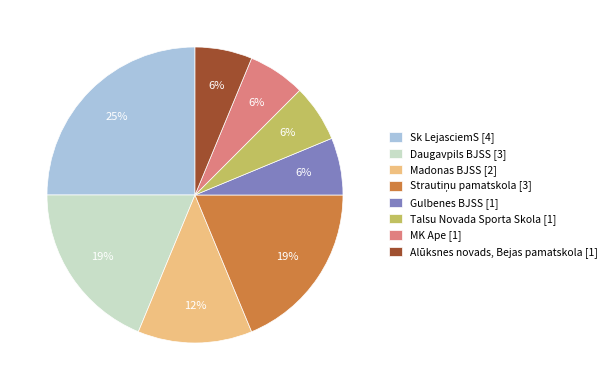

What is the ratio of the value at Madonas BJSS to the value at Alūksnes novads, Bejas pamatskola?

2.0